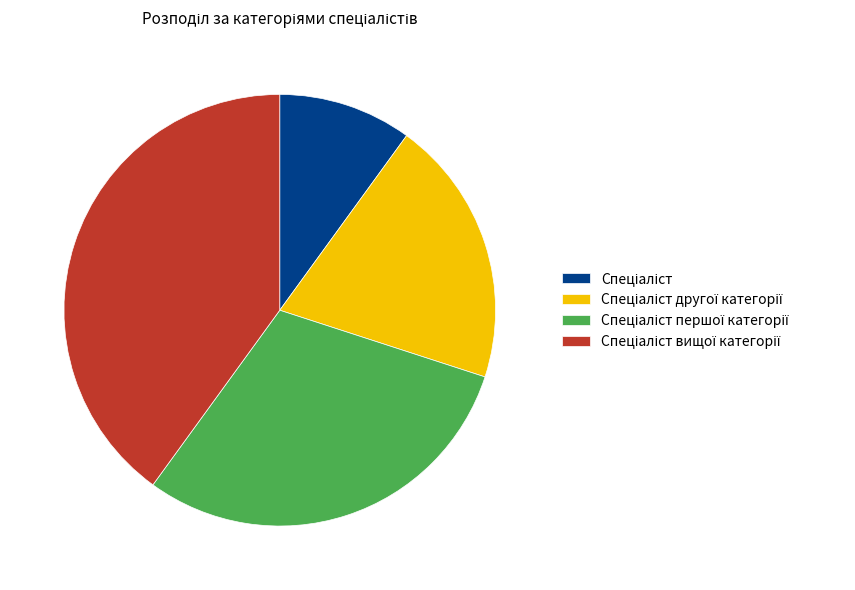

Is there any slice that represents more than half of the pie?

No